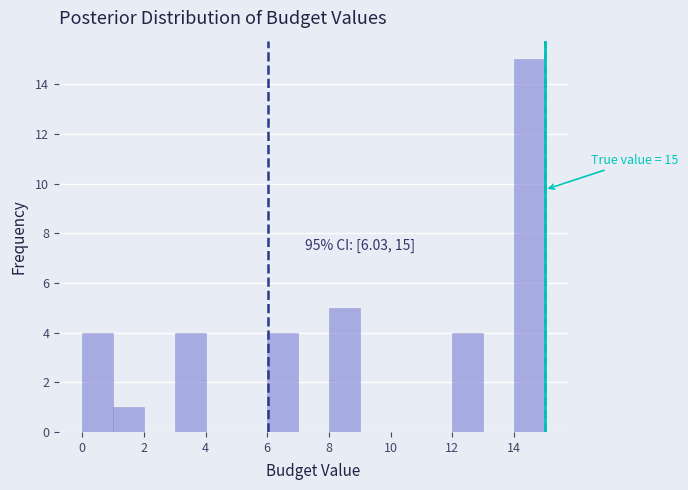

Over which range of the x-axis is the bar tallest?

14 to 15